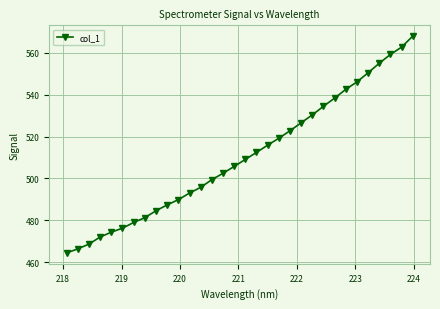

True or false: there are more than 2 points higher than both neighbors.

False